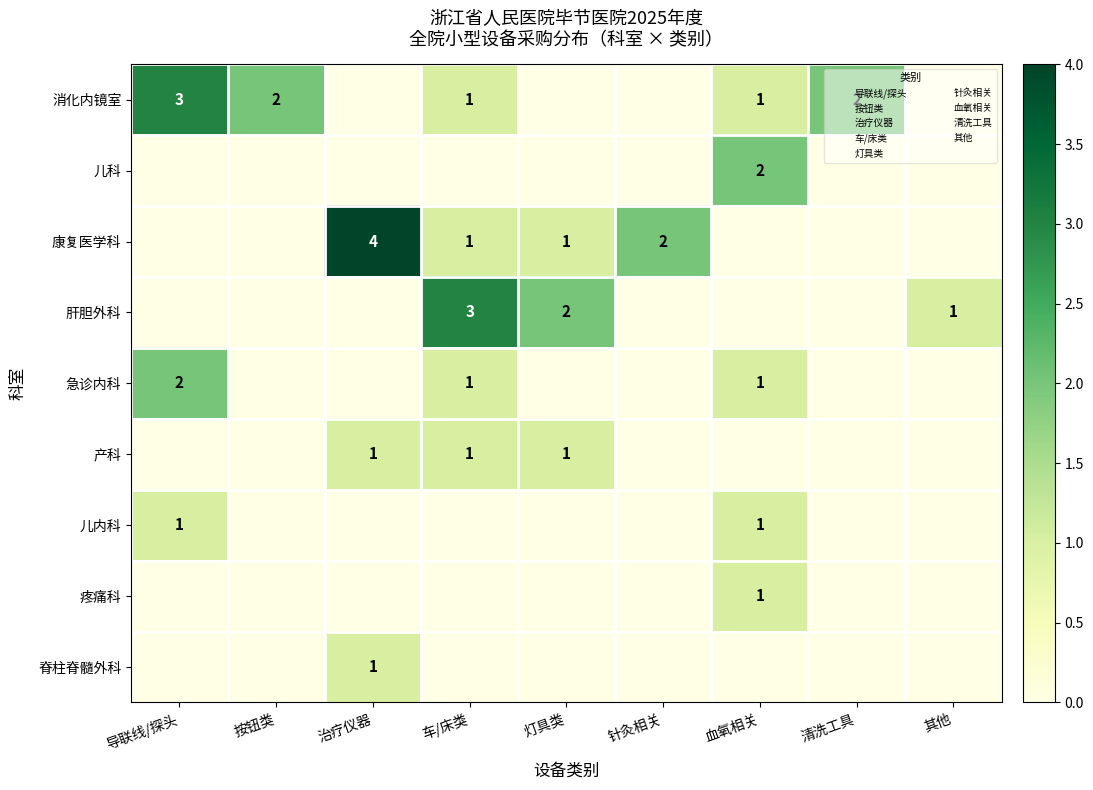

Which series changed the most between 治疗仪器 and 针灸相关?

康复医学科